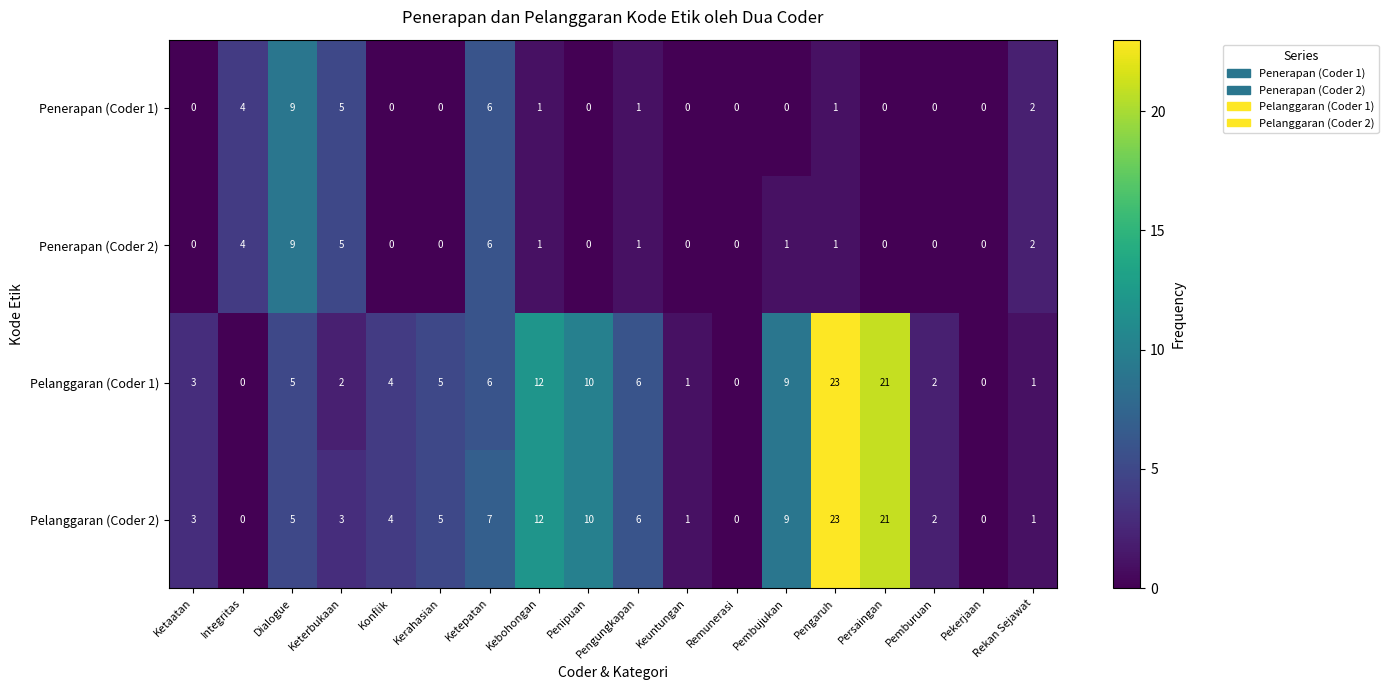

What is the difference between the maximum and minimum values in the Penerapan (Coder 1) series?

9